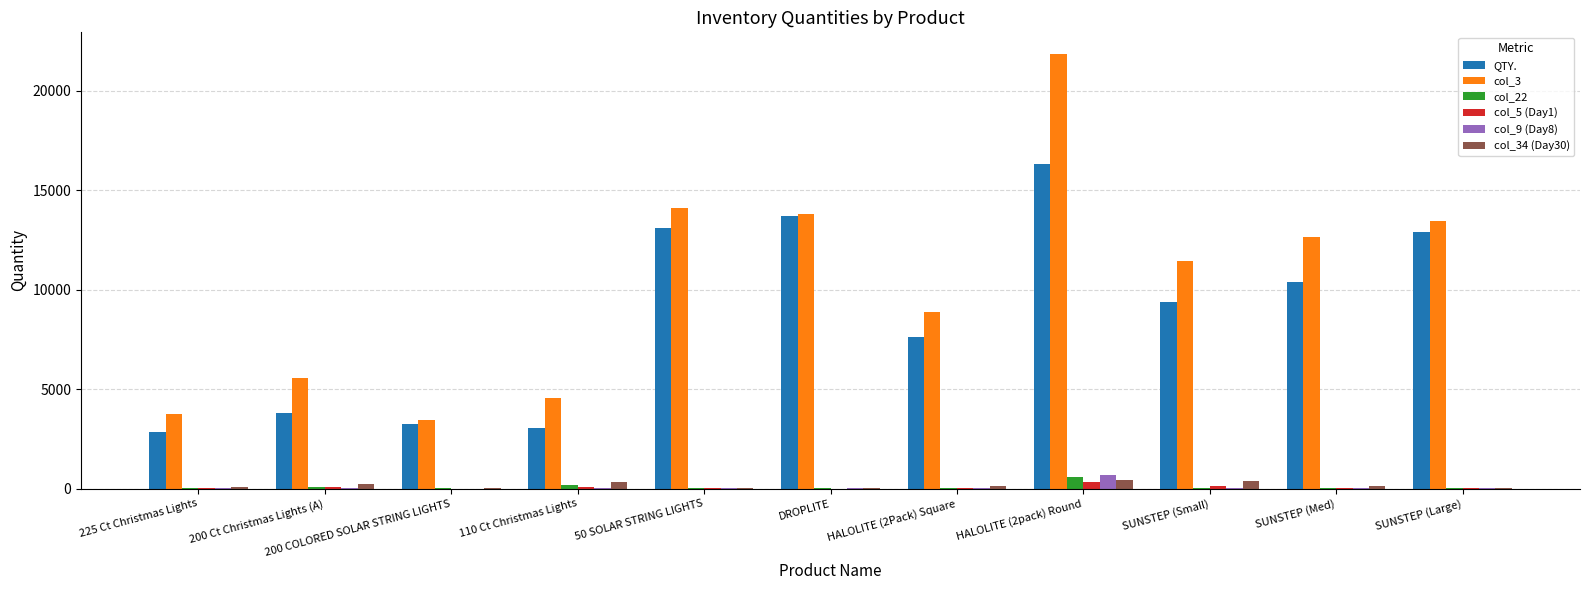

Which series changed the most between 110 Ct Christmas Lights and HALOLITE (2Pack) Square?

QTY.